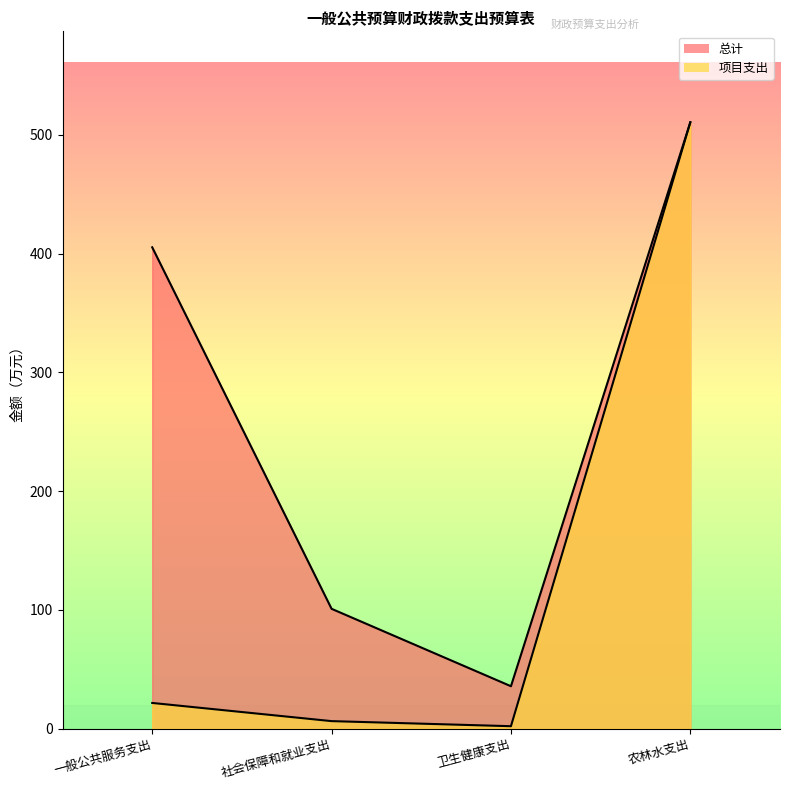

What is the value of the 项目支出 point at the 4th from the left?

510.6